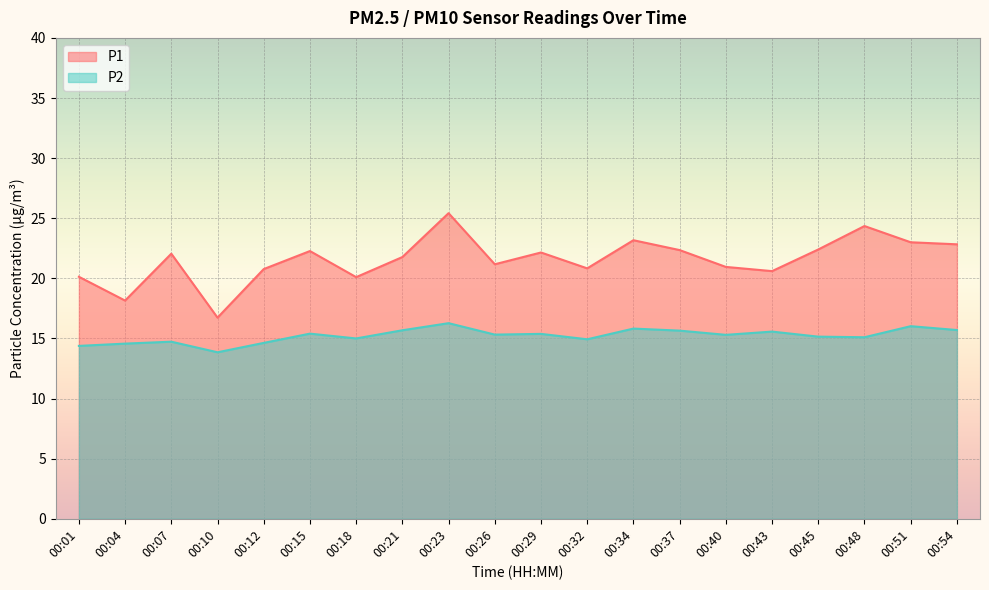

Between 00:12 and 00:29, which is larger?

00:29